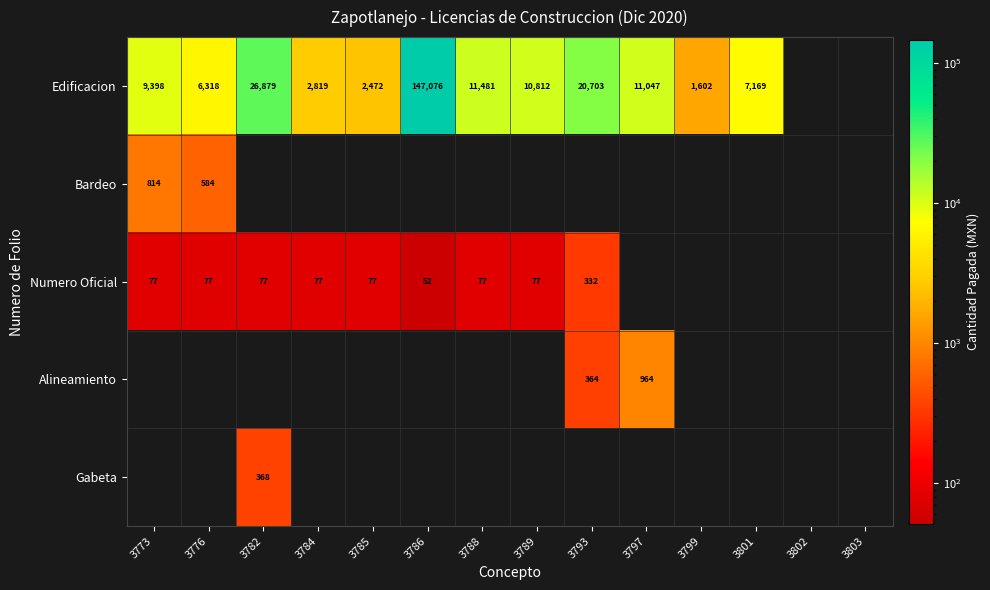

The Edificacion series shows 2472 at 3785. True or false?

True